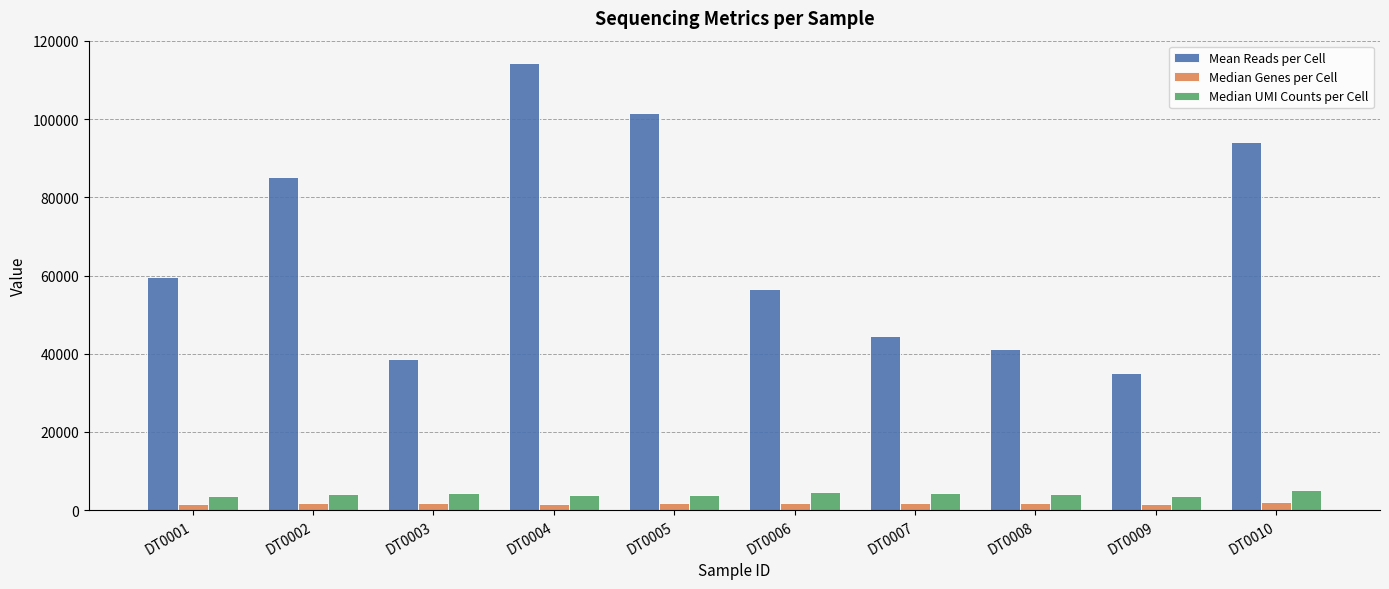

Which series has the widest spread of values?

Mean Reads per Cell